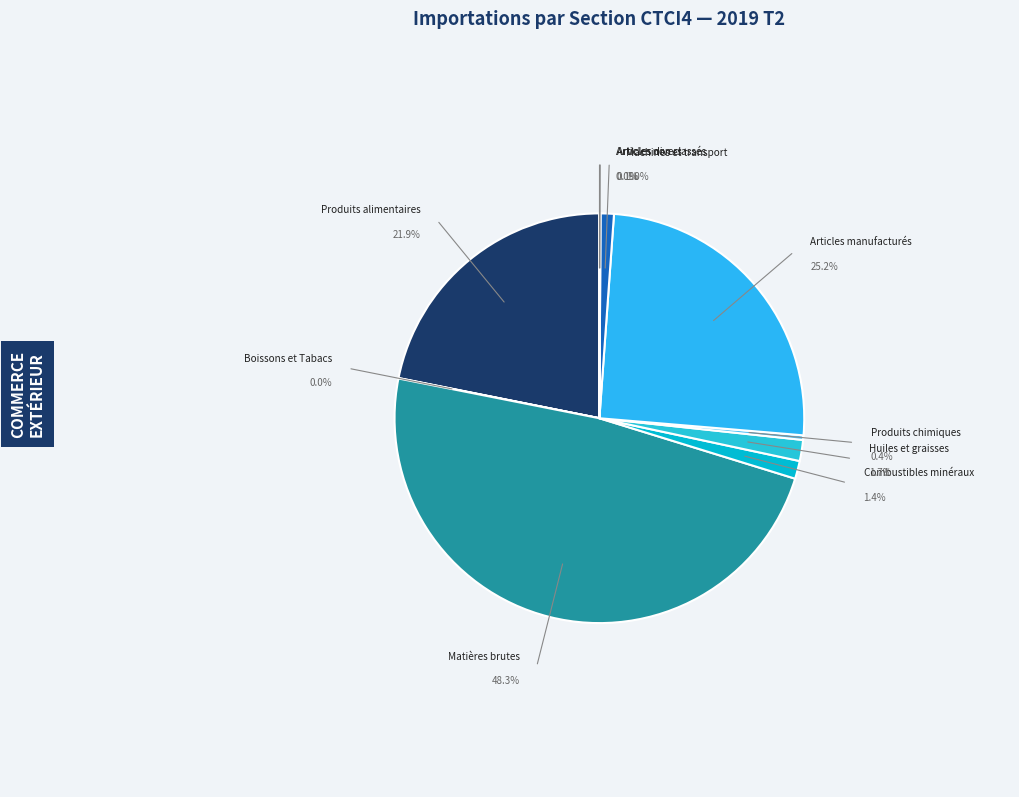

To the nearest percent, what is the average slice percentage?

10%